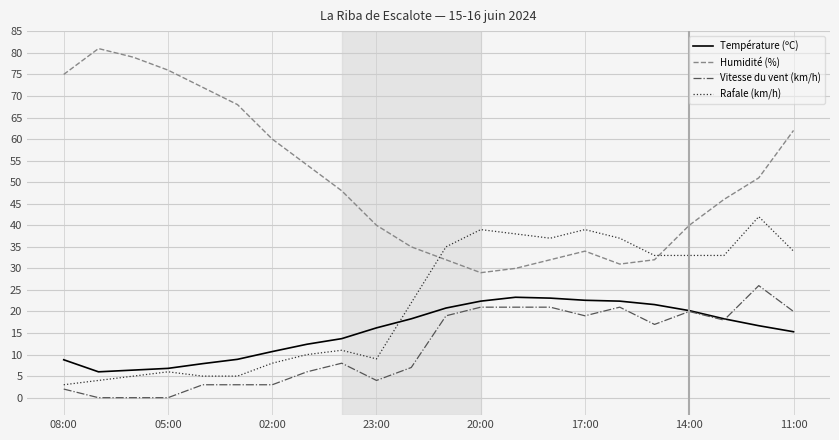

Rank the series by their maximum value, from lowest to highest.

Température (ºC), Vitesse du vent (km/h), Rafale (km/h), Humidité (%)